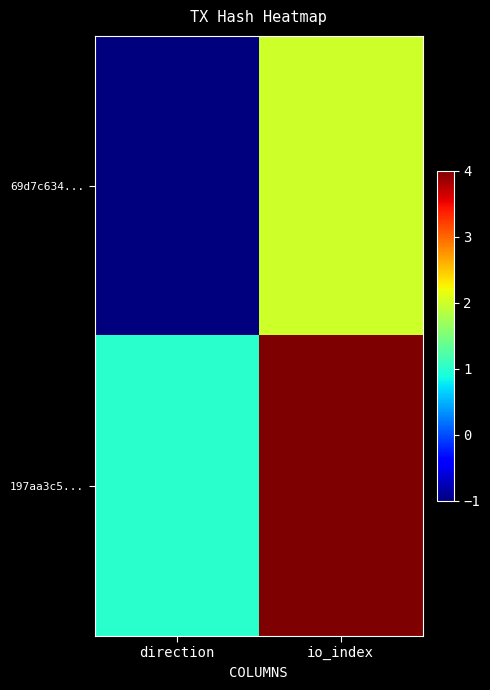

Rank the series by their average value, from highest to lowest.

197aa3c5..., 69d7c634...